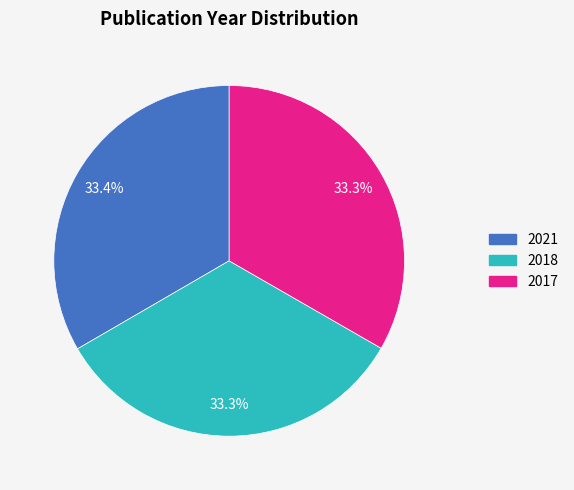

Is it true that 2021 is 46% of the pie?

False